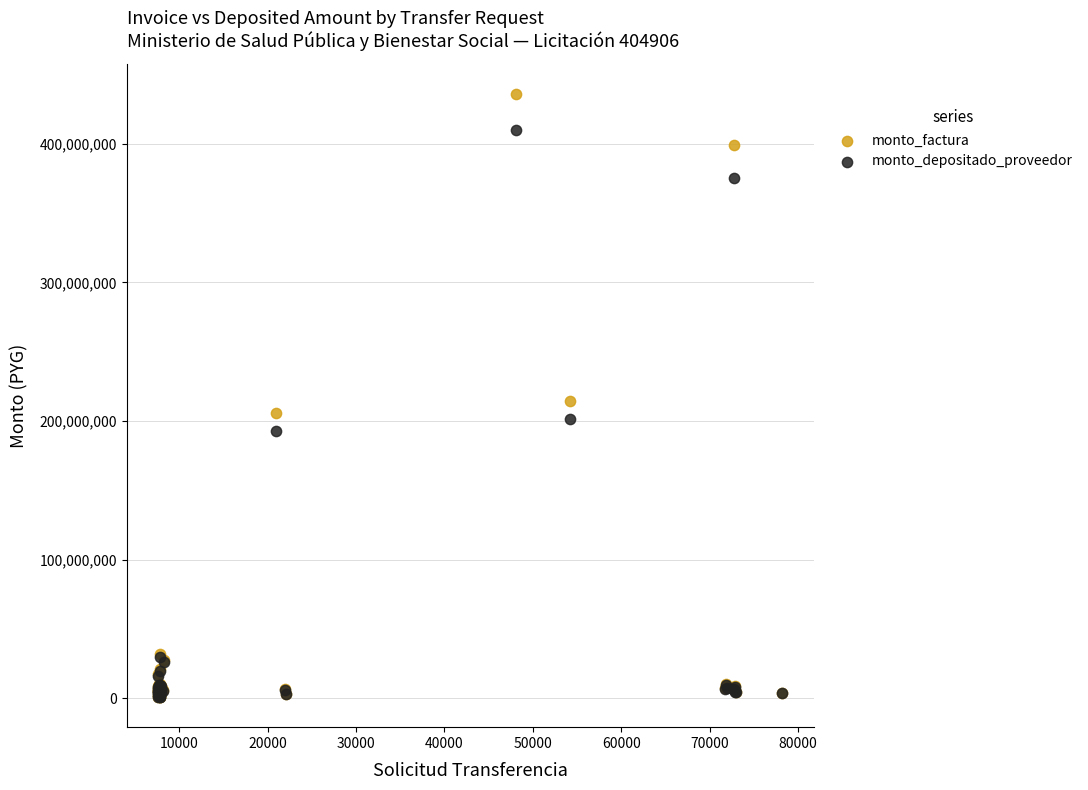

Which series reaches the maximum Y coordinate?

monto_factura